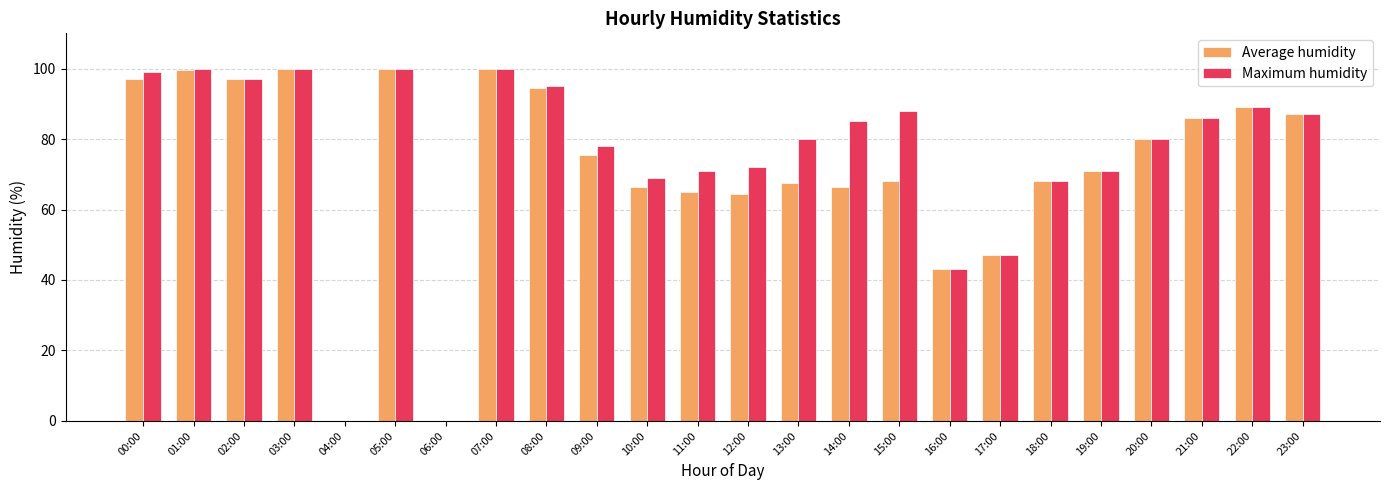

What is the maximum value shown in the chart?

100.0